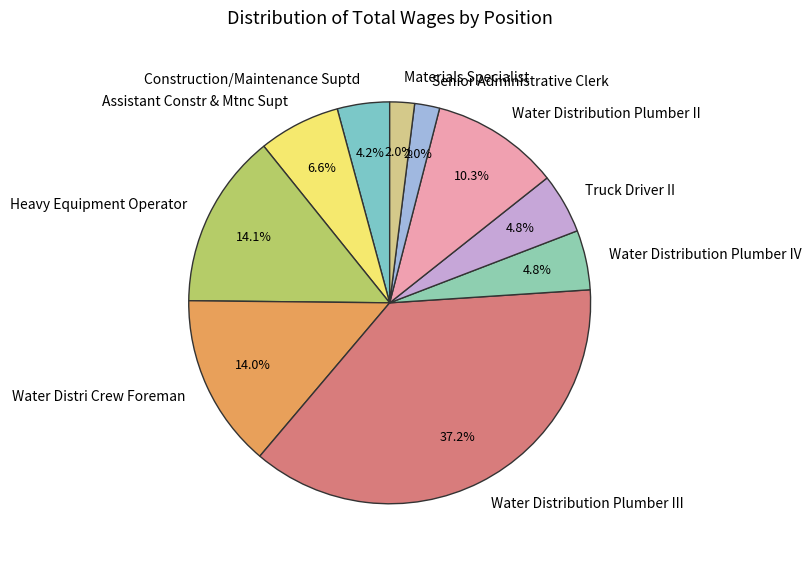

To the nearest percent, what is the difference between the largest and smallest slice percentages?

35%